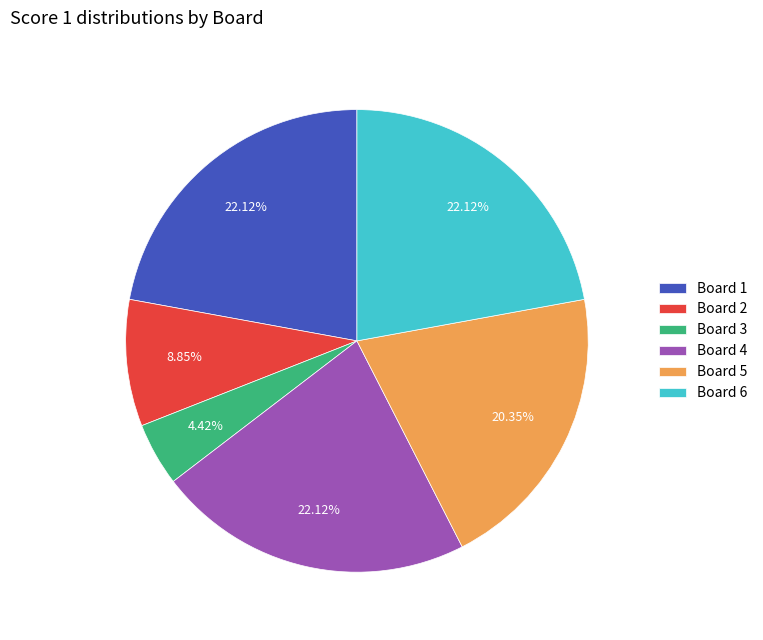

True or false: Board 3 accounts for 4% of the total.

True